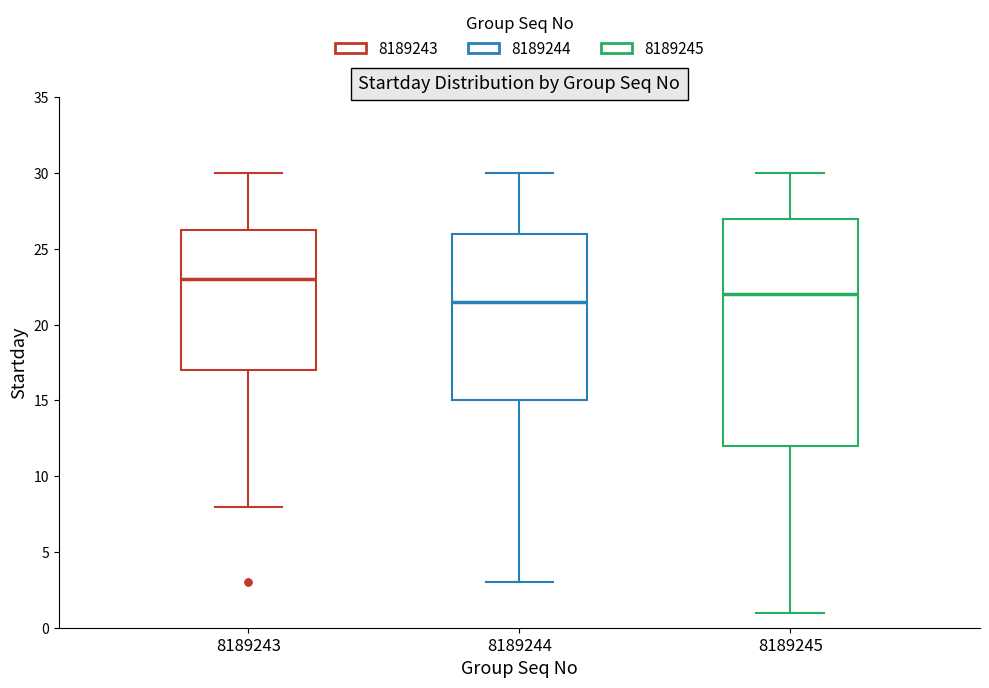

Comparing the boxes themselves (not the whiskers), which one is the tallest?

8189245